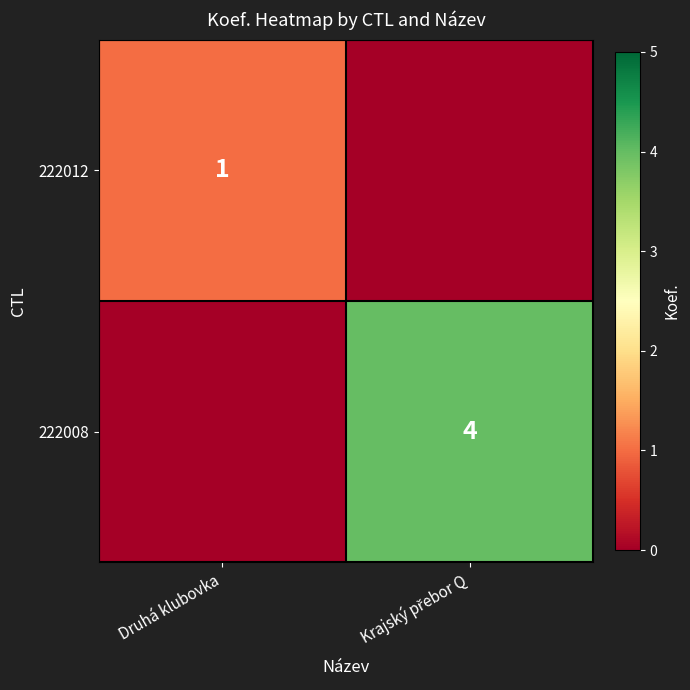

The 222012 series shows 1 at Druhá klubovka. True or false?

True